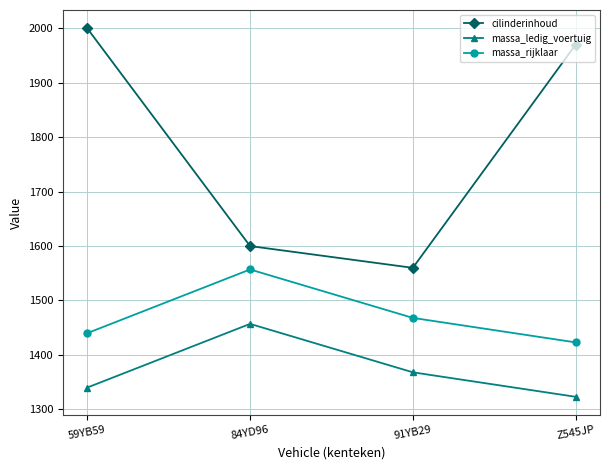

What position from the left is Z545JP?

4